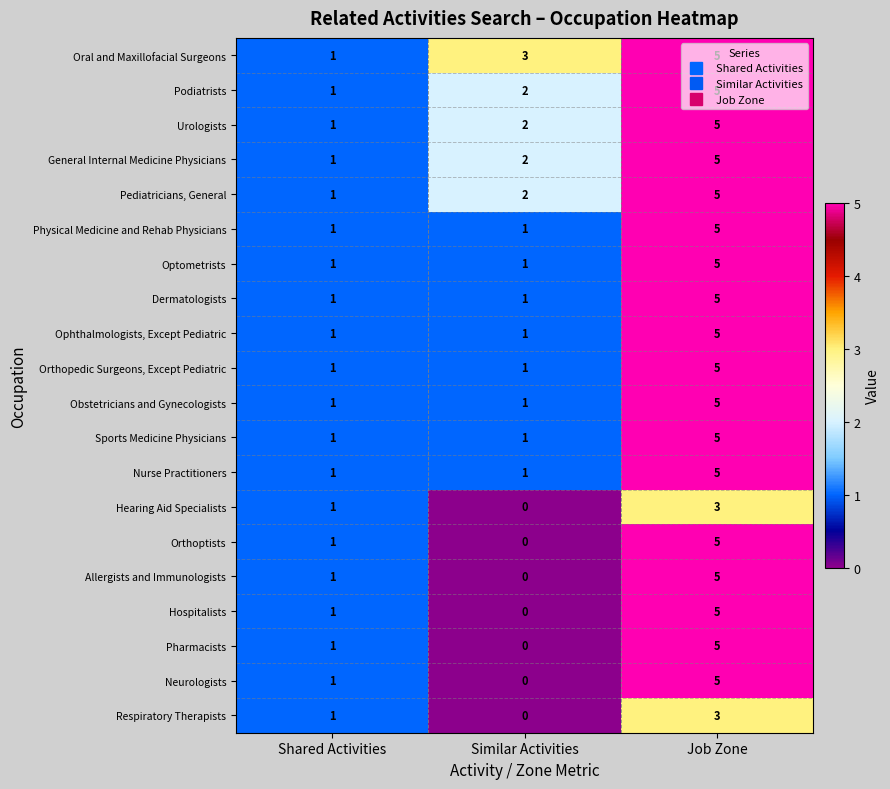

The Physical Medicine and Rehab Physicians series shows 2 at Similar Activities. True or false?

False